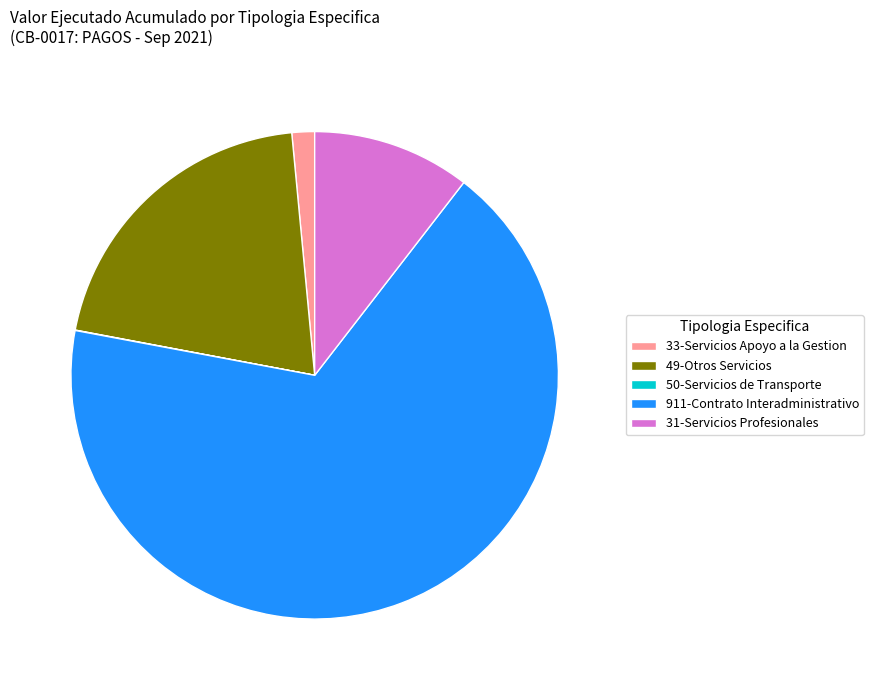

What is the largest slice in the pie chart?

911-Contrato Interadministrativo